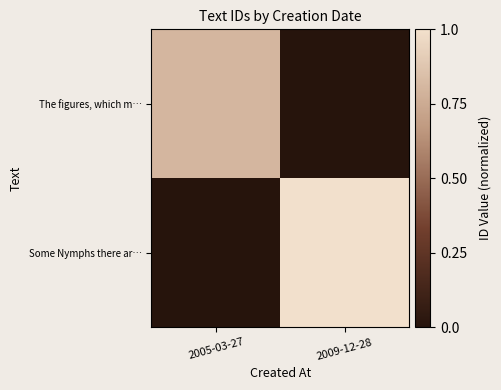

At which category does the chart reach its peak across all series?

2009-12-28